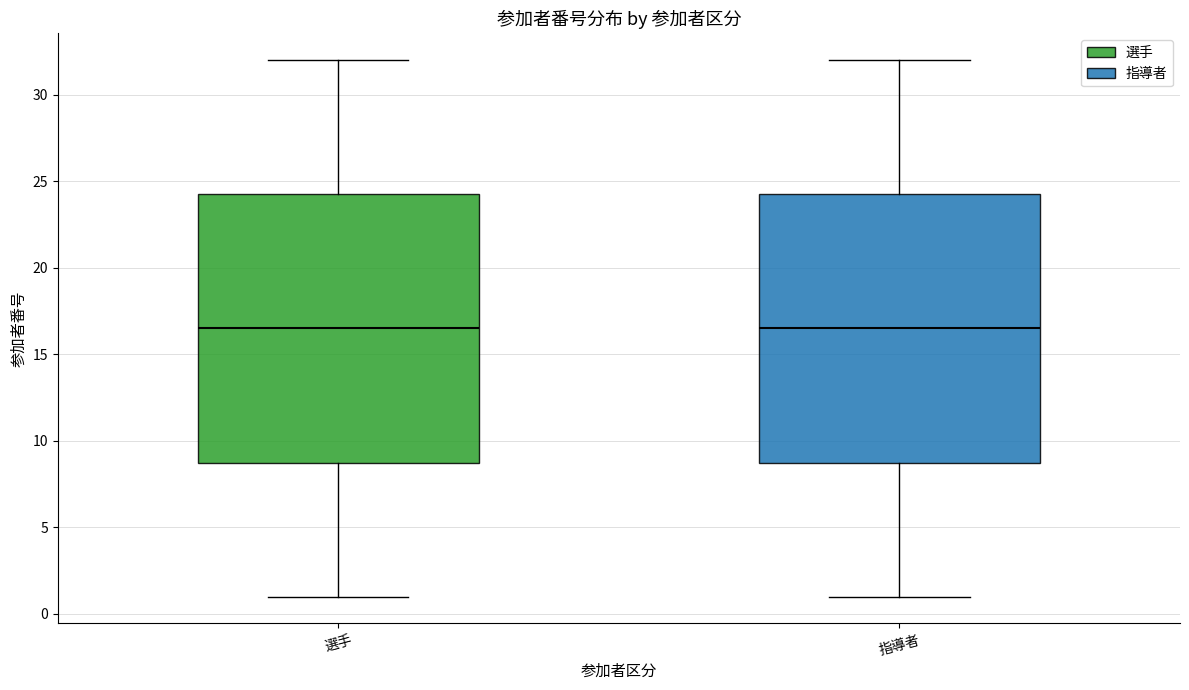

Where does the lower whisker of the box for 選手 end on the y-axis? The values are not printed on the chart, so give them approximately, as read against the axis.

1.0